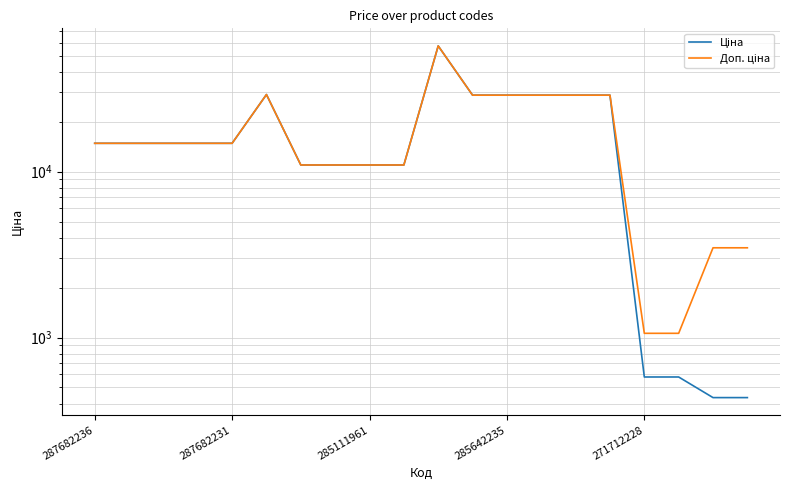

At which label does Ціна first exceed 14817?

287682236